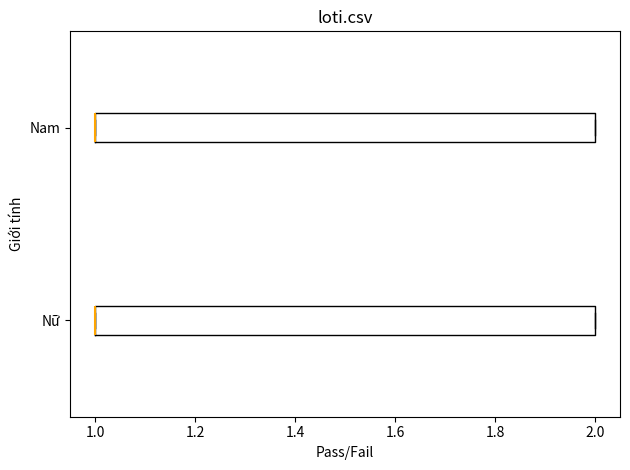

Where is the left edge of the box for Nam on the x-axis? The values are not printed on the chart, so give them approximately, as read against the axis.

1